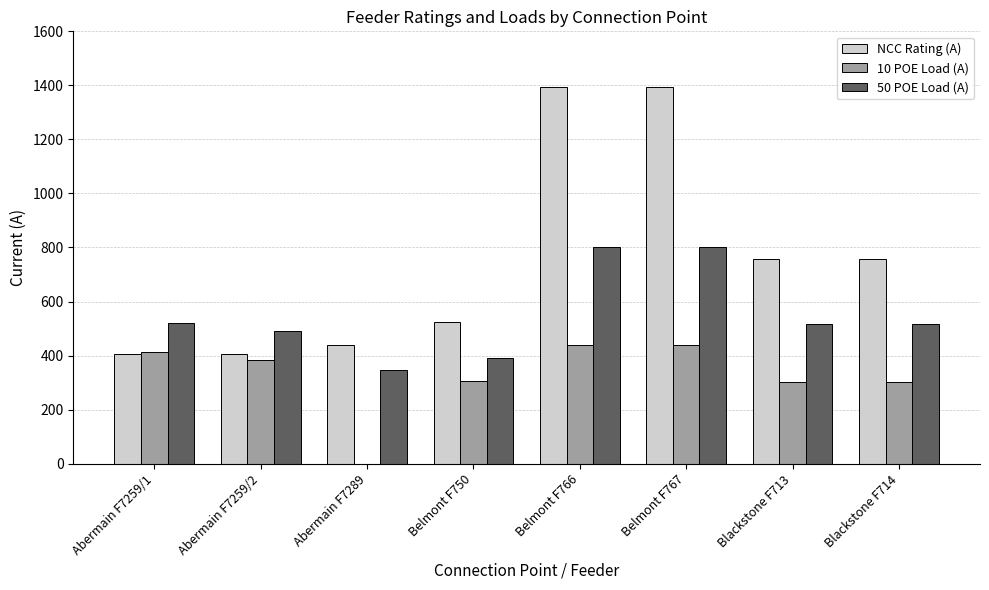

What is the difference between the NCC Rating (A) values at Abermain F7259/2 and Abermain F7289?

34